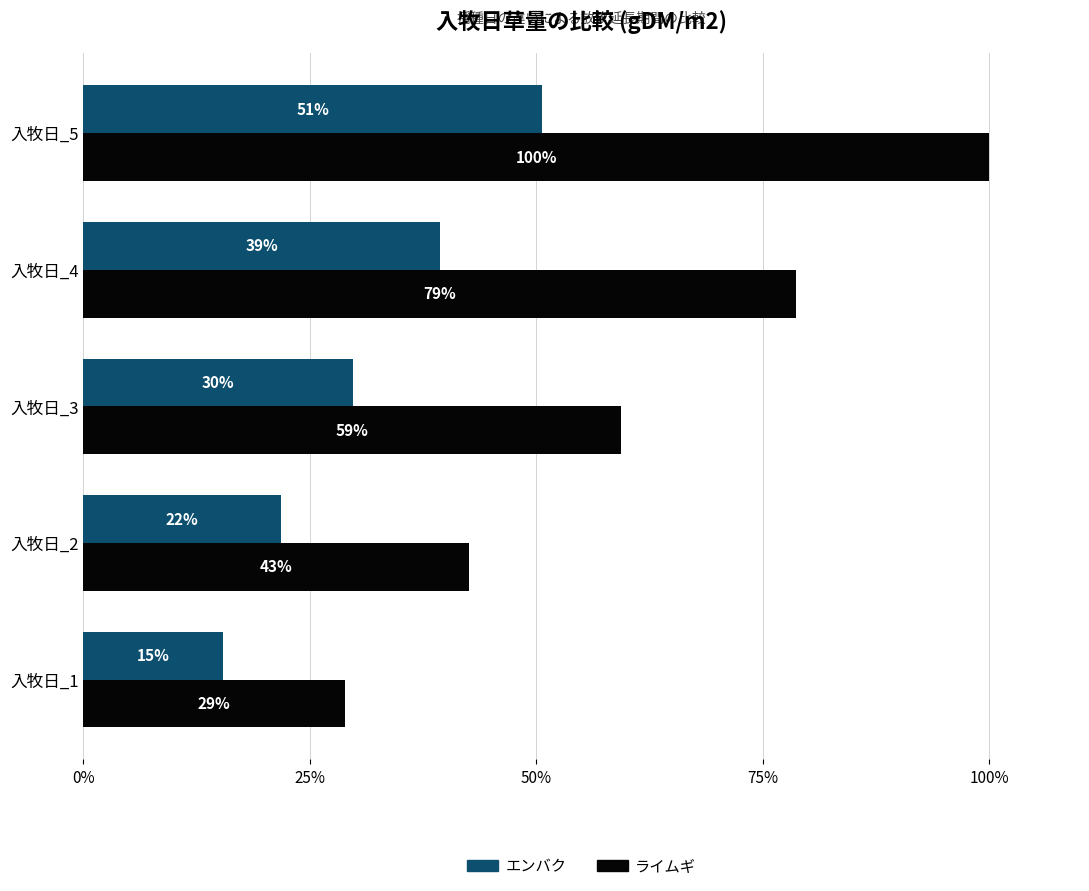

At how many categories does at least one series exceed 25?

5